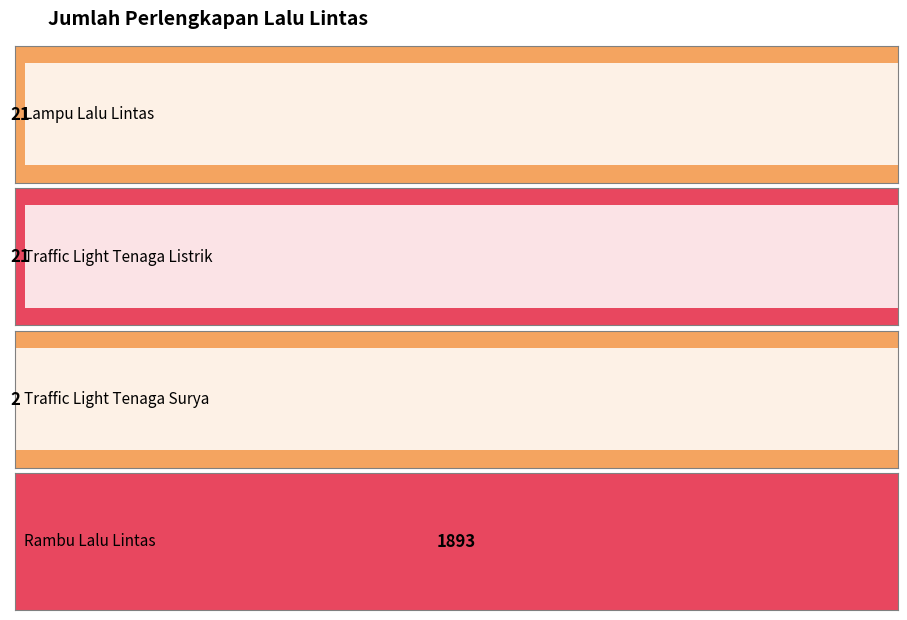

What is the minimum value shown in the chart?

2